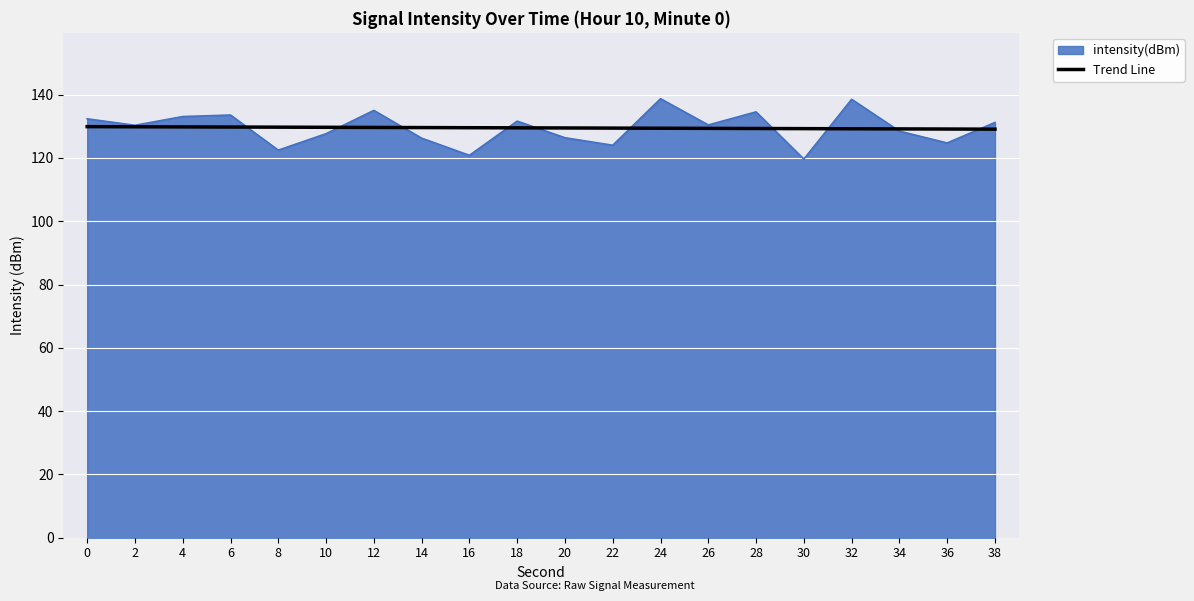

What is the maximum value shown in the chart?

138.7